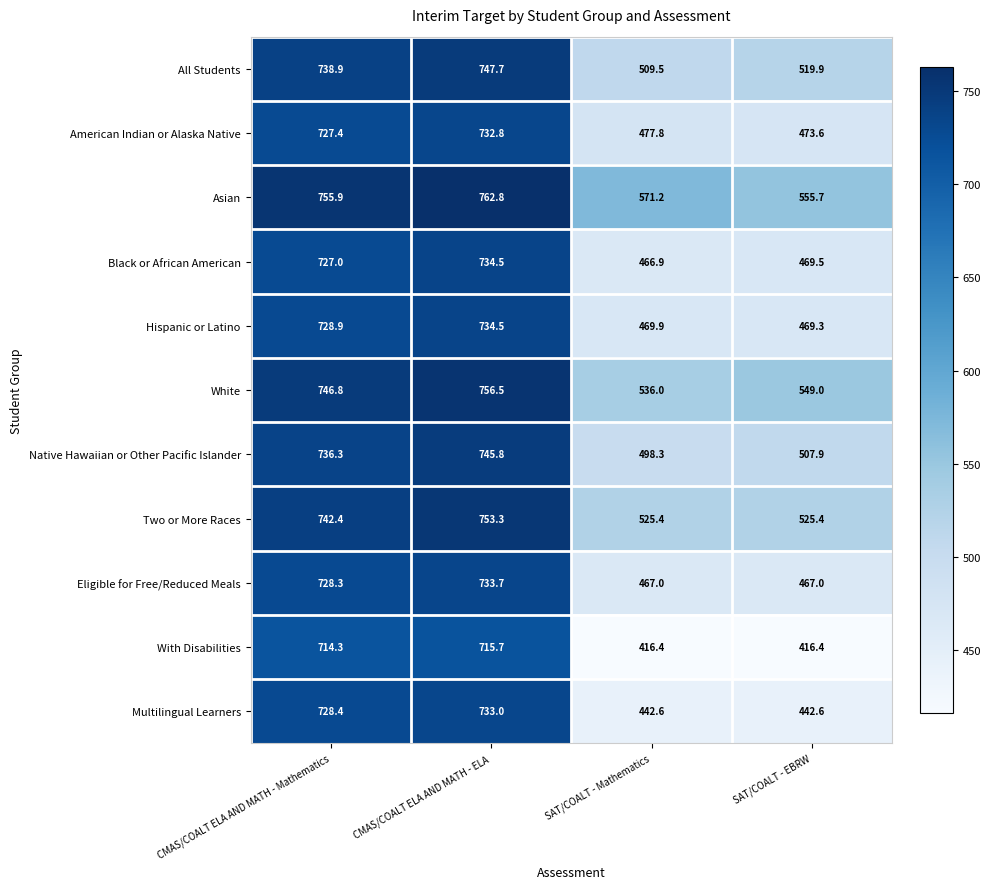

At which label is White closest to 646?

SAT/COALT - EBRW